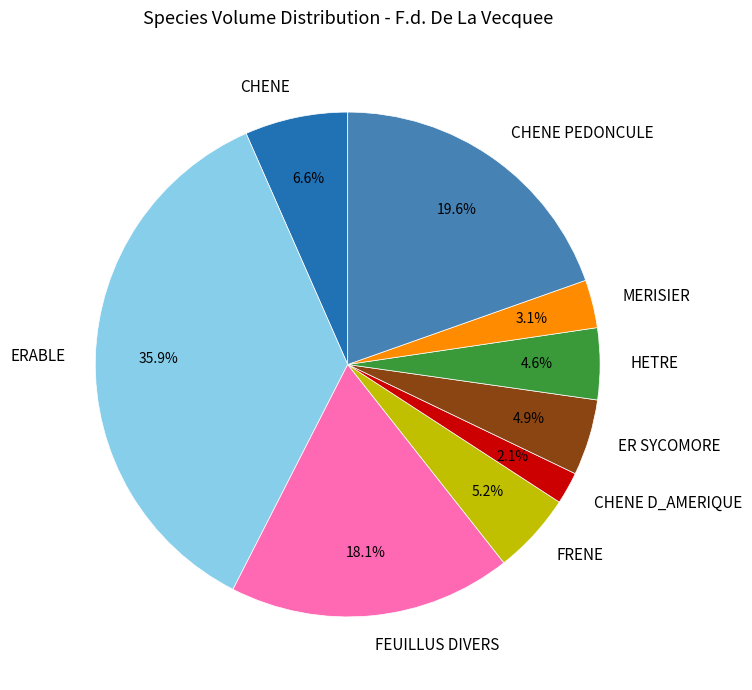

To the nearest percent, what is the difference between the HETRE and ERABLE slice percentages?

31%